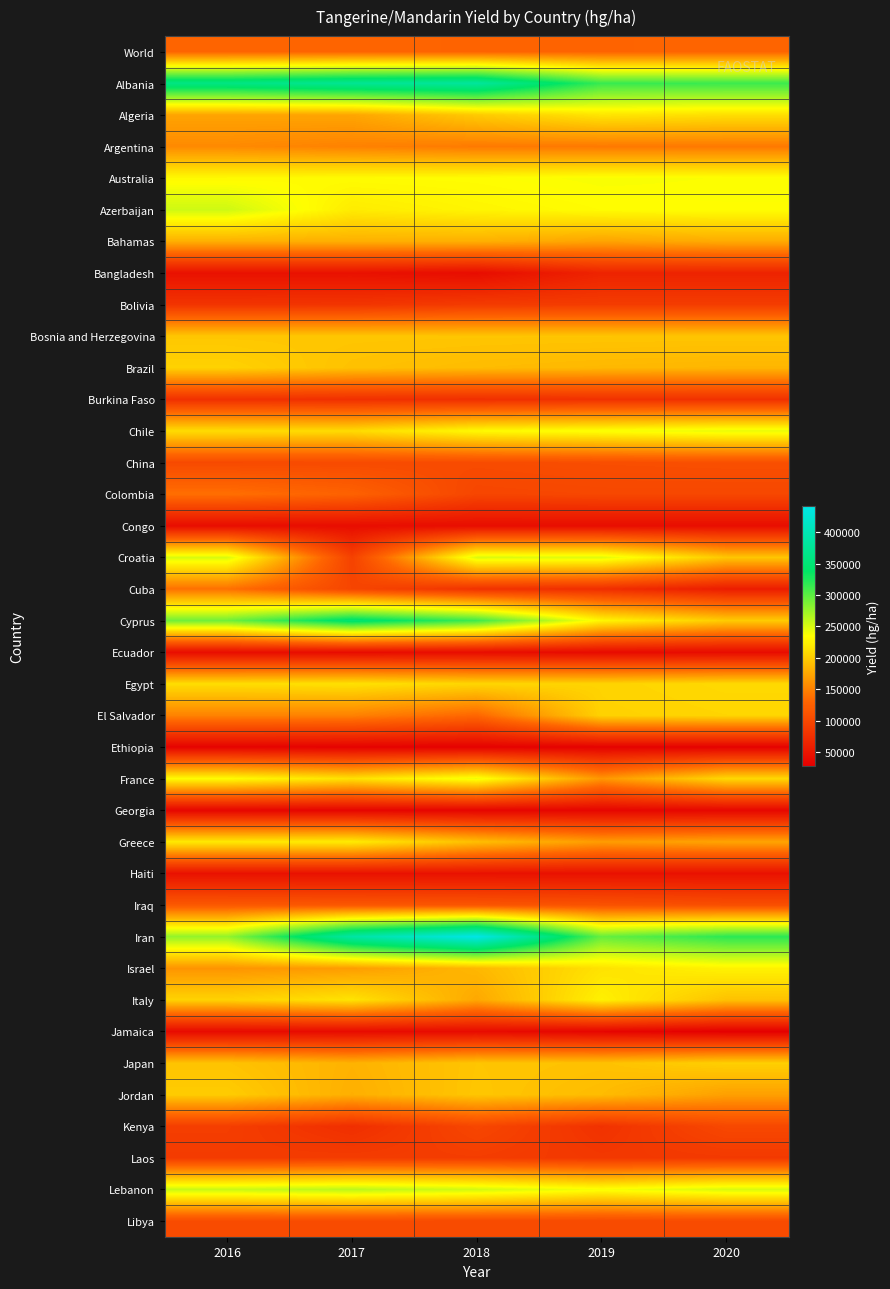

Which series changed the most between 2018 and 2020?

Iran